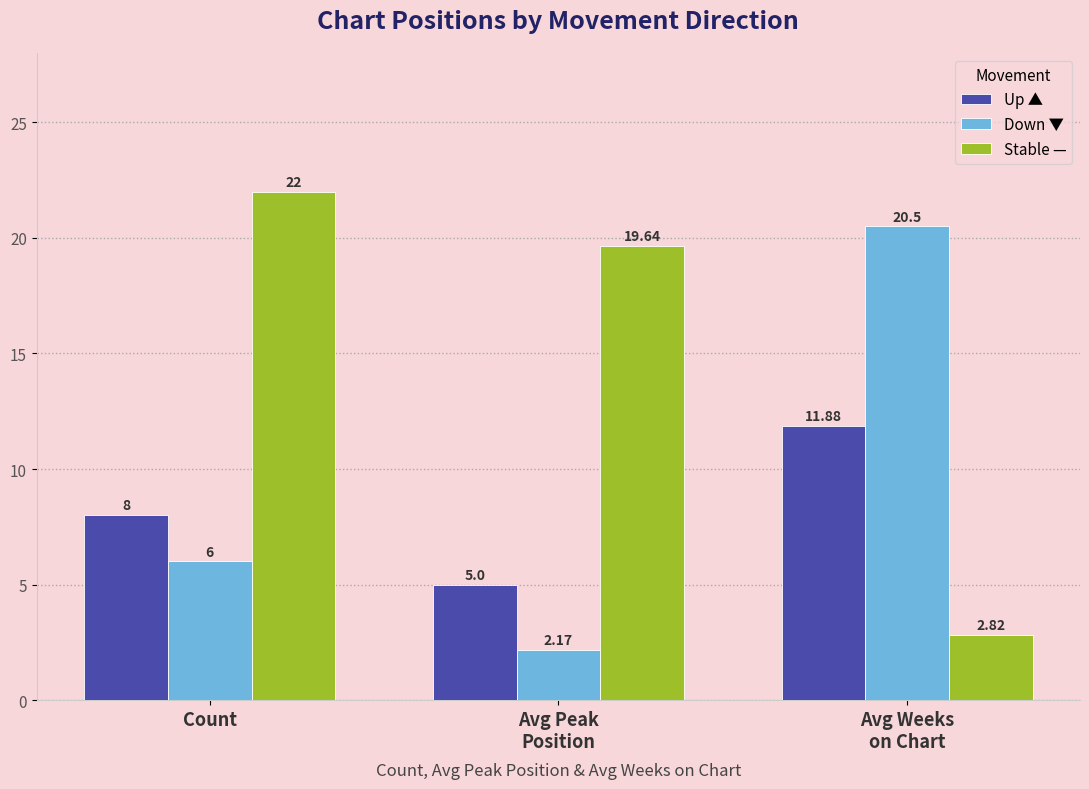

List the series in order of their peak value, lowest first.

Up ▲, Down ▼, Stable —